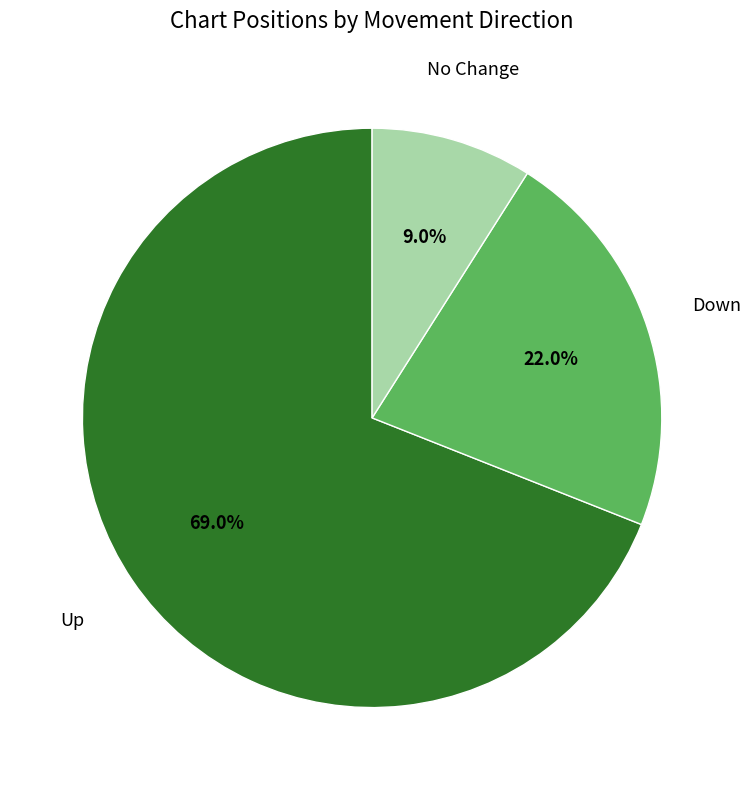

Is there any slice that represents more than half of the pie?

Yes